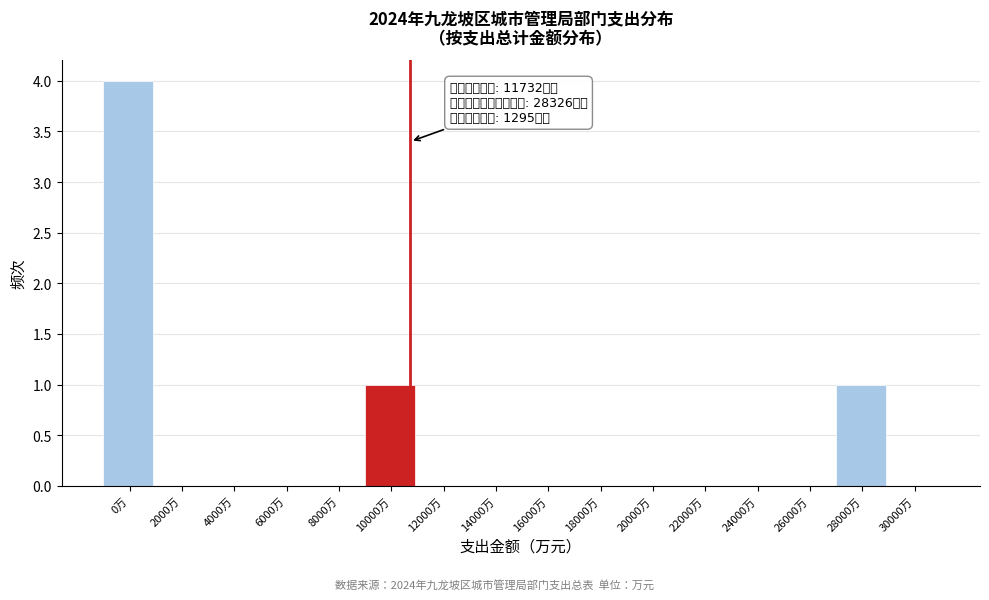

Reading left to right, what are all the values shown in this chart?

0万=4	2000万=0	4000万=0	6000万=0	8000万=0	10000万=1	12000万=0	14000万=0	16000万=0	18000万=0	20000万=0	22000万=0	24000万=0	26000万=0	28000万=1	30000万=0